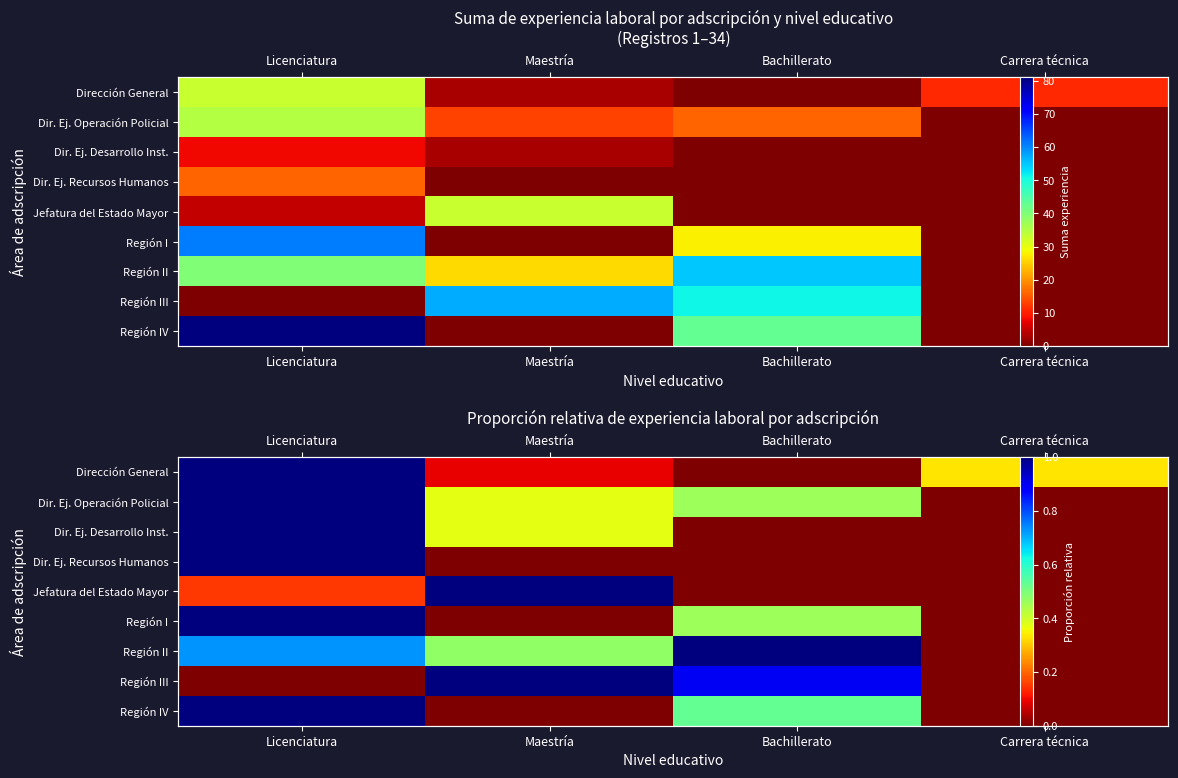

True or false: Dir. Ej. Operación Policial has a value of 0.3 at Bachillerato.

False